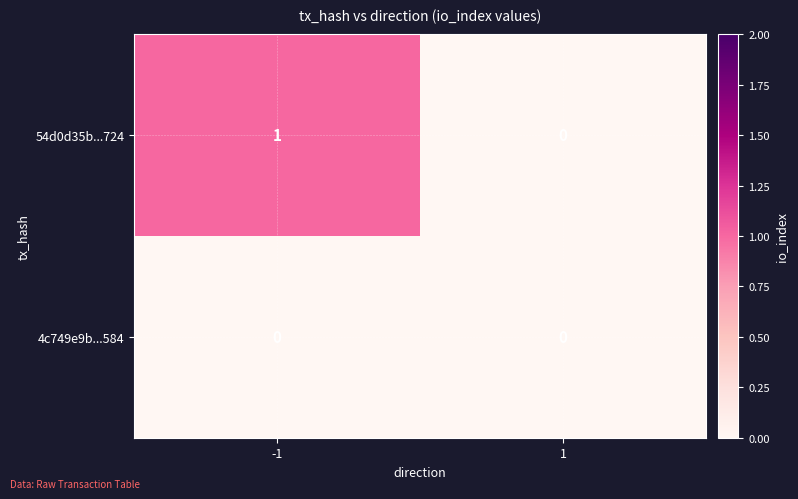

At -1, list the series in order from smallest to largest.

4c749e9b...584, 54d0d35b...724